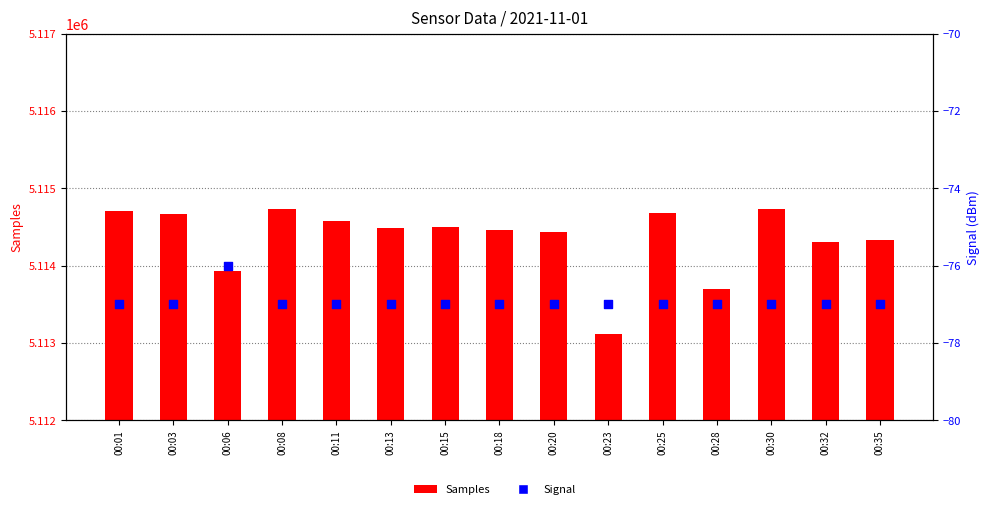

At which category is the sum across all series the highest?

00:08